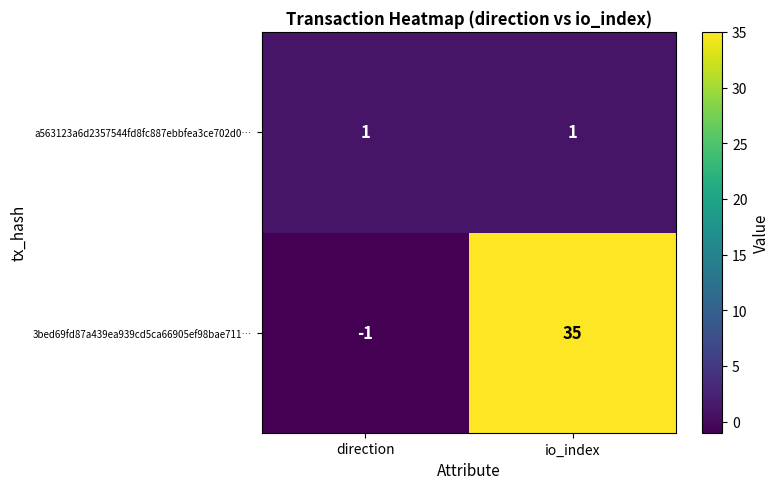

At which label is 3bed69fd87a439ea939cd5ca66905ef98bae711… closest to 17?

direction